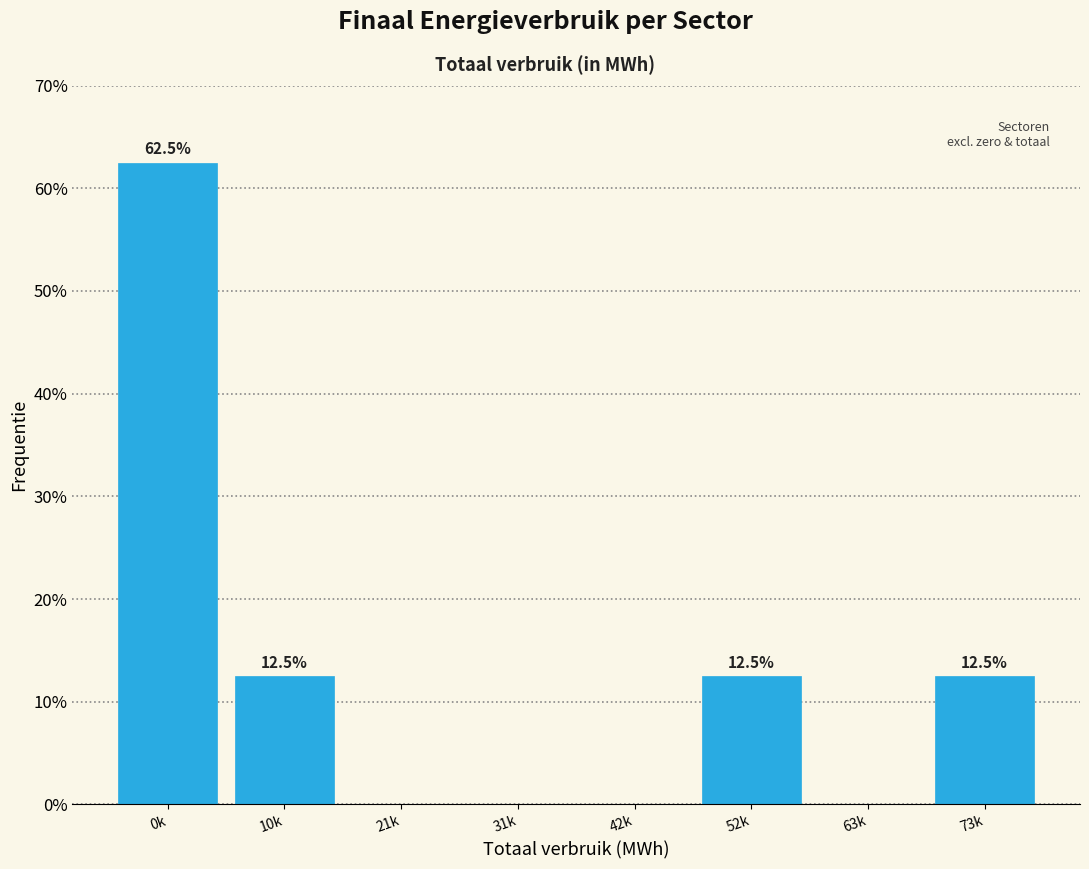

Reading left to right, transcribe all the data shown in this chart.

0k=62.5	10k=12.5	21k=0.0	31k=0.0	42k=0.0	52k=12.5	63k=0.0	73k=12.5